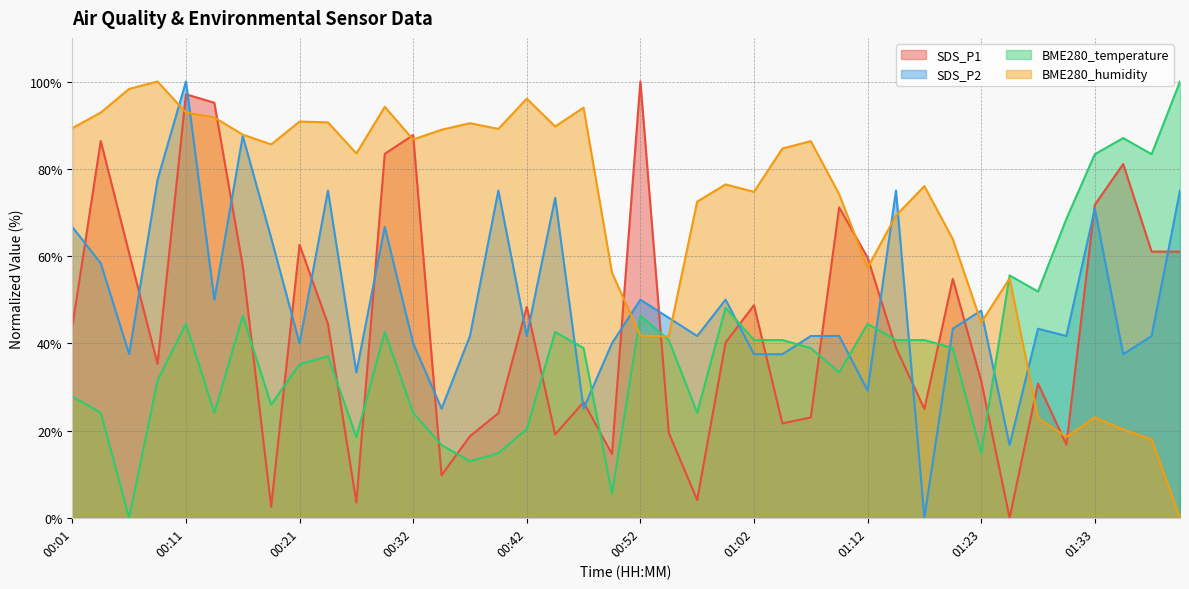

Which series has the widest spread of values?

SDS_P1